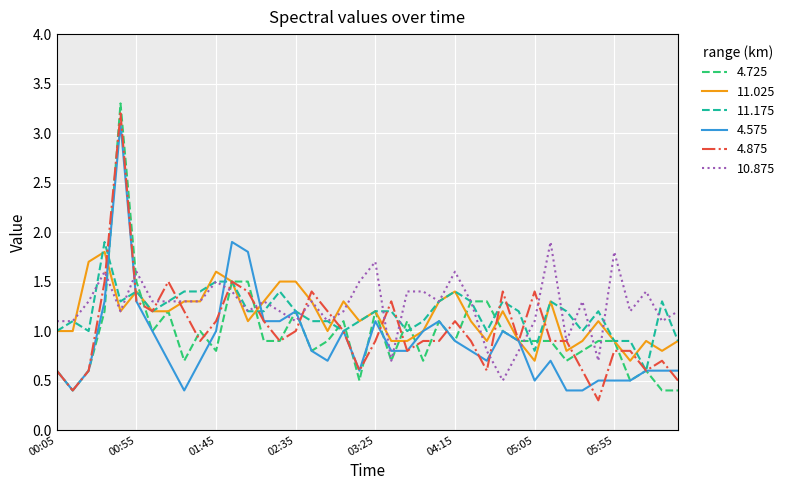

What is the maximum value for 4.875?

3.2